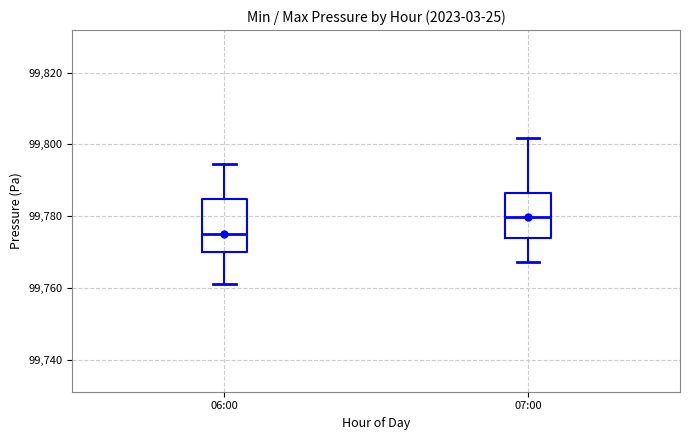

Reading left to right, read every box against the y-axis: the position of its median line, the range the box covers, and the ends of its whiskers. The values are not printed on the chart, so give them approximately, as read against the axis.

06:00: median 99776, box 99770 to 99784, whiskers 99762 to 99794
07:00: median 99780, box 99774 to 99786, whiskers 99768 to 99802